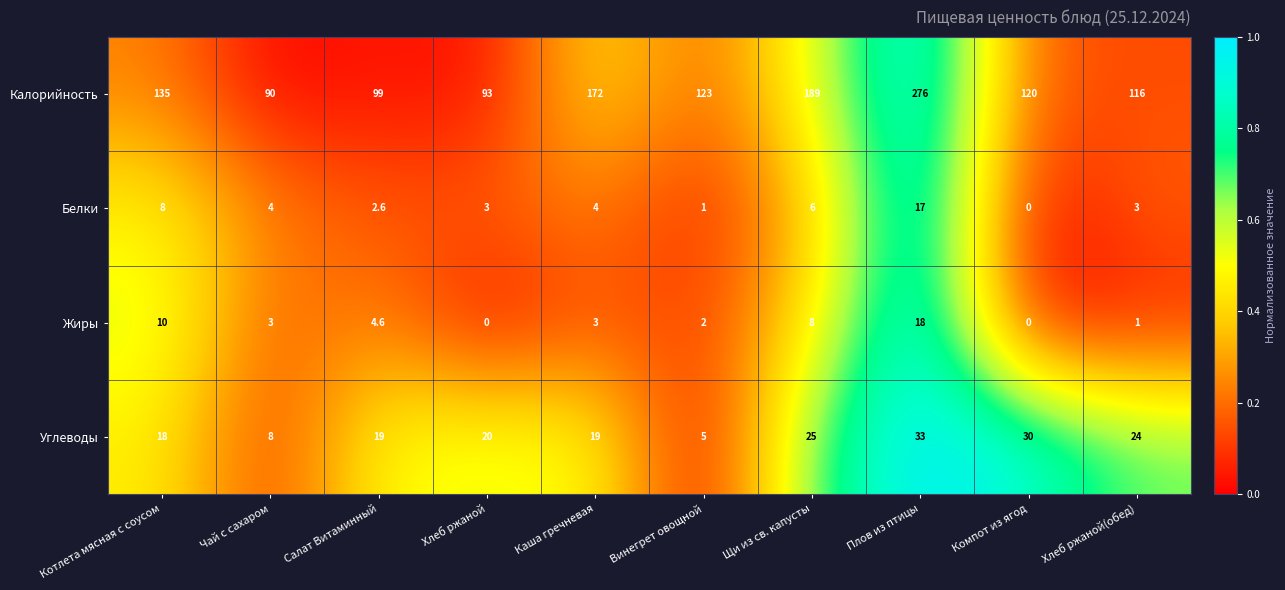

The Белки series shows 17.0 at Плов из птицы. True or false?

True